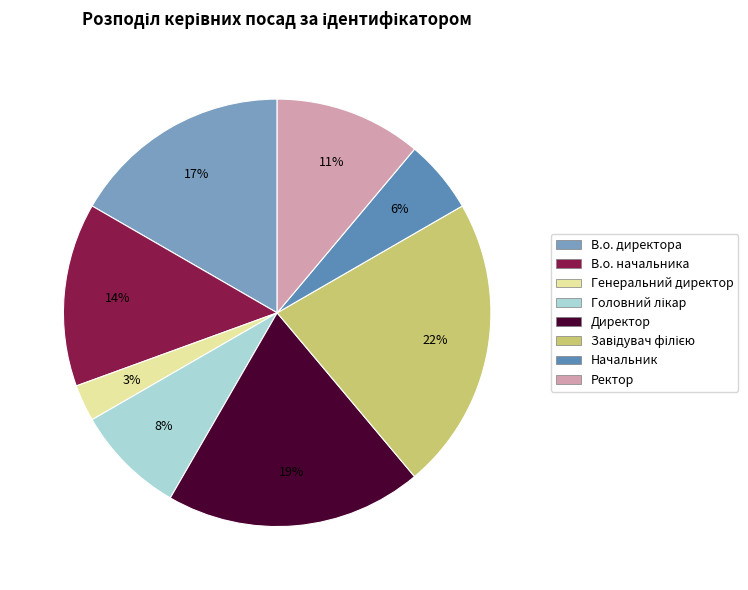

What is the smallest slice in the pie chart?

Генеральний директор